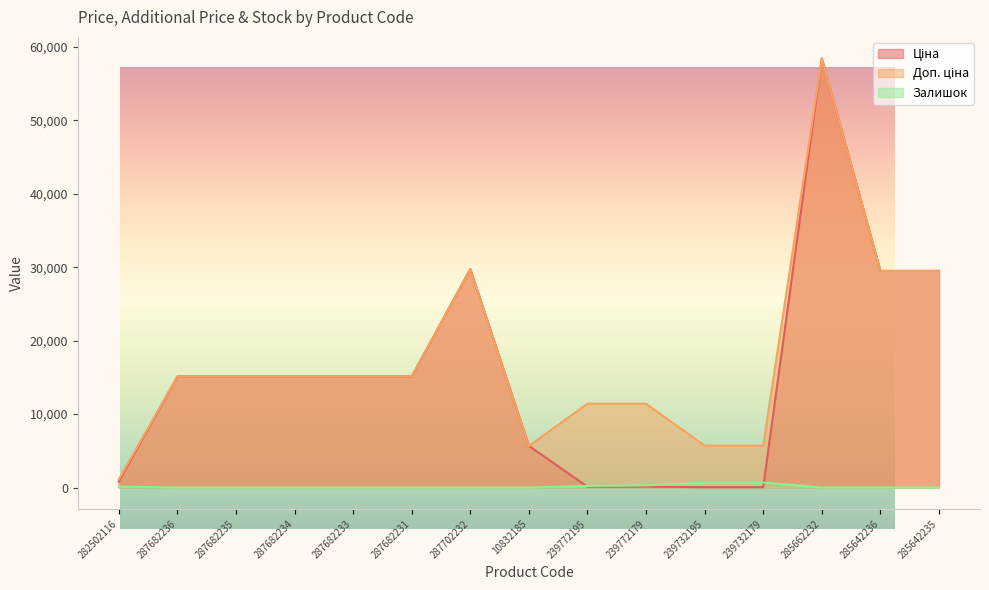

Reading left to right, what are all the values shown in this chart?

Ціна: 818.5	15120.0	15120.0	15120.0	15120.0	15120.0	29747.2	5673.8	114.1	114.1	57.0	57.0	58426.5	29491.5	29491.5
Доп. ціна: 1109.2	15120.0	15120.0	15120.0	15120.0	15120.0	29747.2	5673.8	11410.0	11410.0	5705.0	5705.0	58426.5	29491.5	29491.5
Залишок: 125.0	0.0	0.0	0.0	0.0	0.0	0.0	4.0	218.0	290.0	665.0	686.0	14.0	14.0	13.0